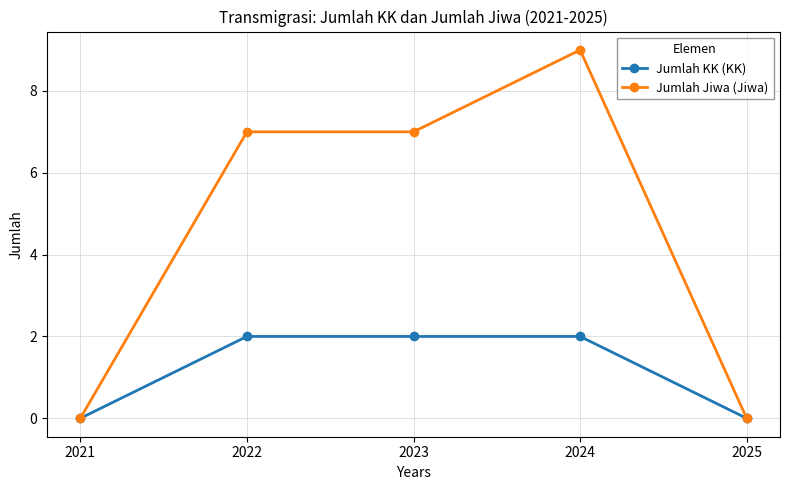

What is the sum of all Jumlah Jiwa (Jiwa) values?

23